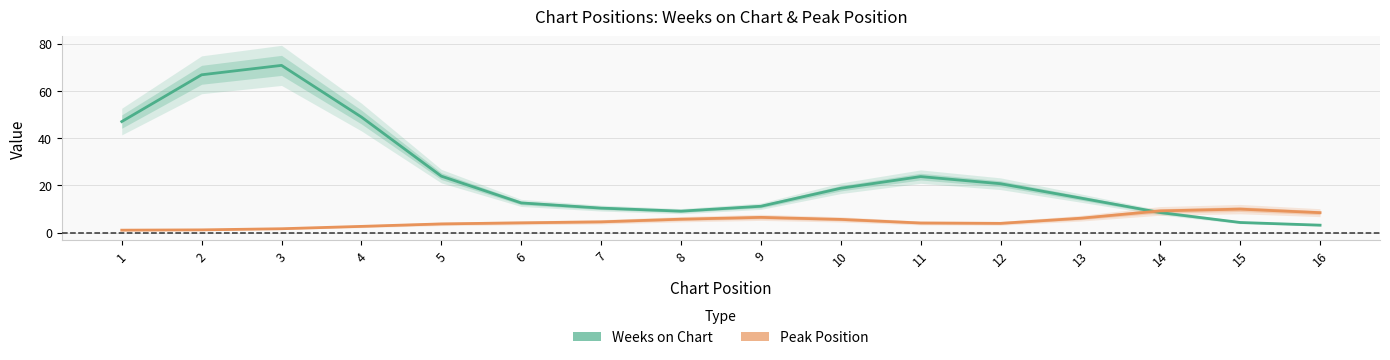

What is the difference between the Weeks on Chart values at 5 and 16?

20.7